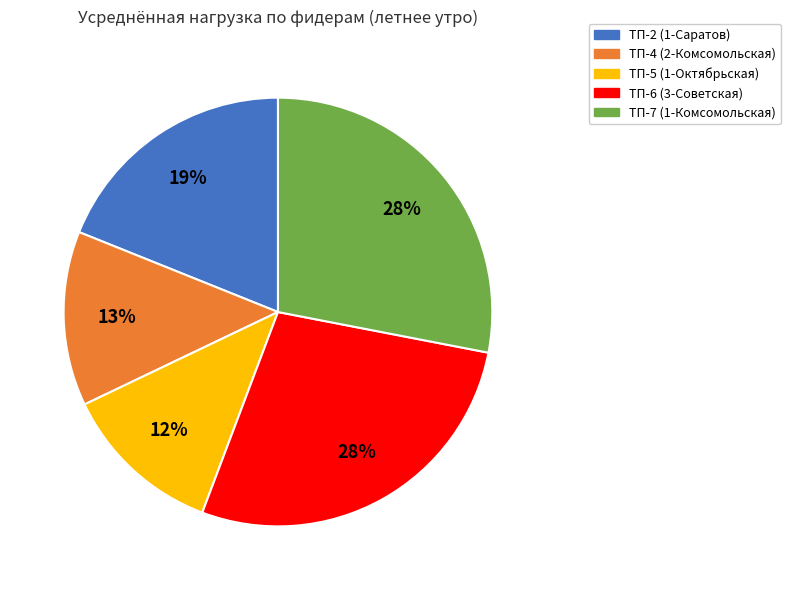

What is the smallest slice in the pie chart?

ТП-5 (1-Октябрьская)